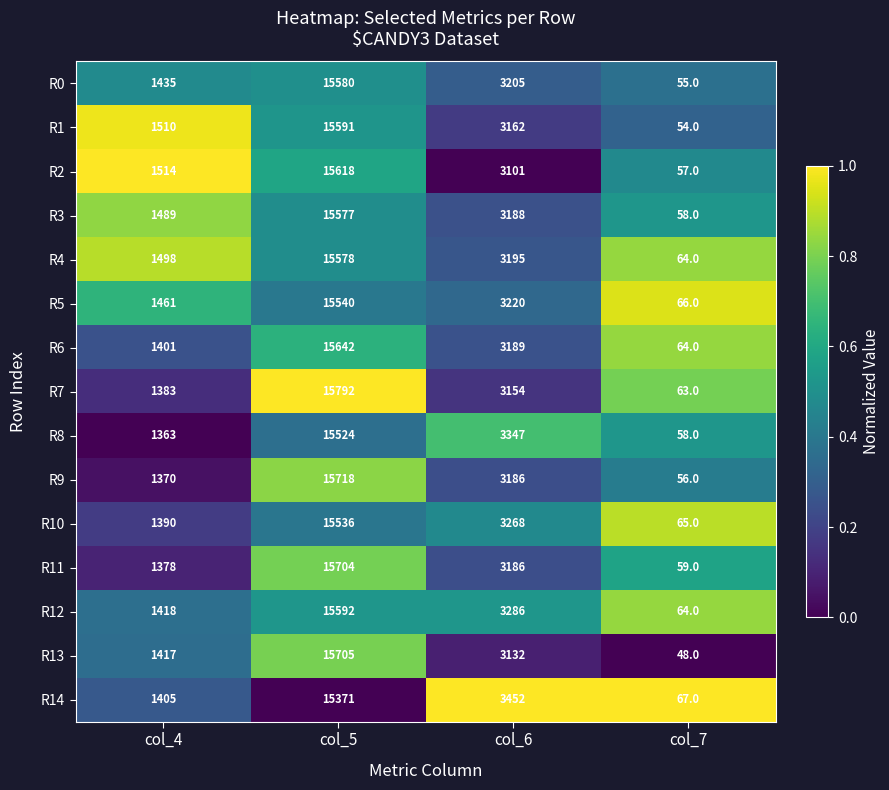

What is the difference between the R13 values at col_4 and col_6?

1715